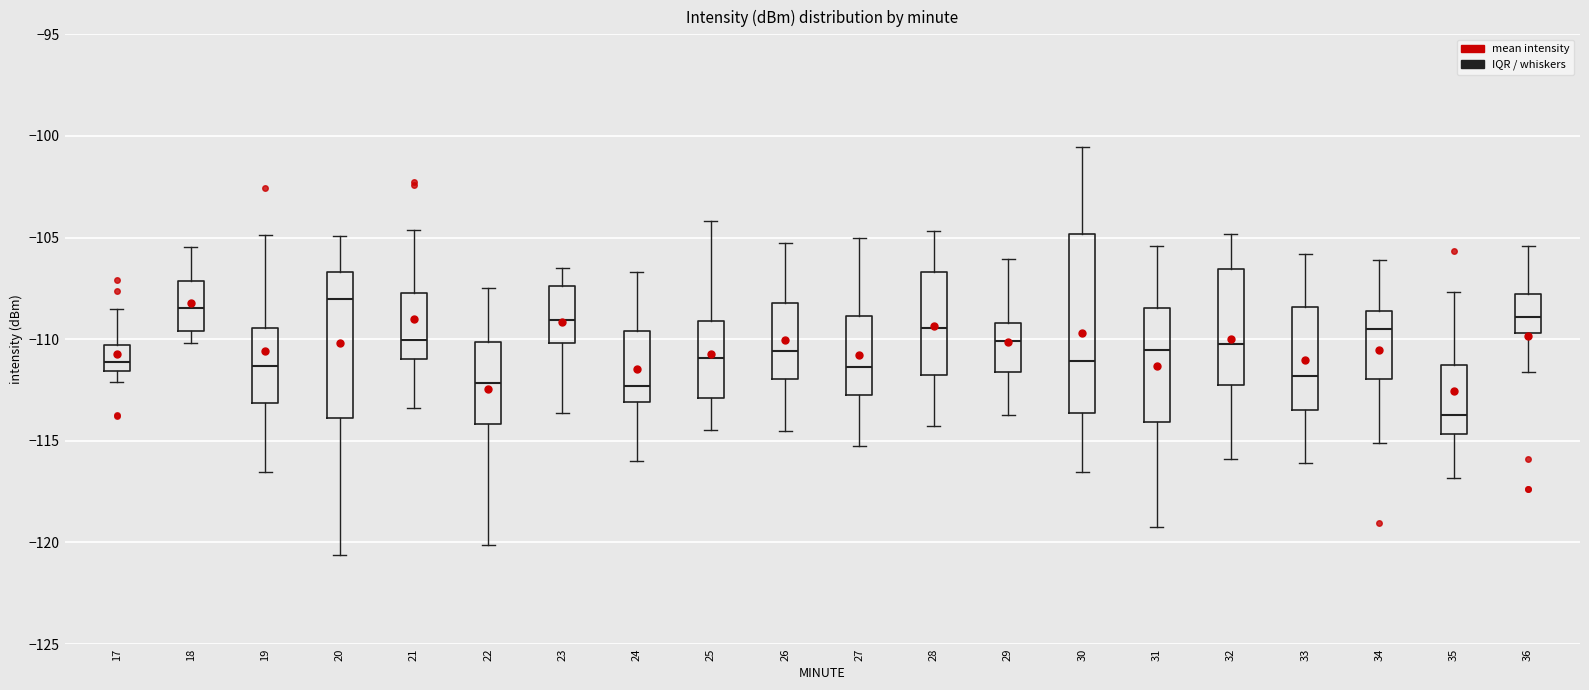

Reading left to right, read every box against the y-axis: the position of its median line, the range the box covers, and the ends of its whiskers. The values are not printed on the chart, so give them approximately, as read against the axis.

17: median -111.0, box -111.5 to -110.5, whiskers -112.0 to -108.5
18: median -108.5, box -109.5 to -107.0, whiskers -110.0 to -105.5
19: median -111.5, box -113.0 to -109.5, whiskers -116.5 to -105.0
20: median -108.0, box -114.0 to -106.5, whiskers -120.5 to -105.0
21: median -110.0, box -111.0 to -107.5, whiskers -113.5 to -104.5
22: median -112.0, box -114.0 to -110.0, whiskers -120.0 to -107.5
23: median -109.0, box -110.0 to -107.5, whiskers -113.5 to -106.5
24: median -112.5, box -113.0 to -109.5, whiskers -116.0 to -106.5
25: median -111.0, box -113.0 to -109.0, whiskers -114.5 to -104.0
26: median -110.5, box -112.0 to -108.0, whiskers -114.5 to -105.5
27: median -111.5, box -113.0 to -109.0, whiskers -115.5 to -105.0
28: median -109.5, box -112.0 to -106.5, whiskers -114.5 to -104.5
29: median -110.0, box -111.5 to -109.0, whiskers -113.5 to -106.0
30: median -111.0, box -113.5 to -105.0, whiskers -116.5 to -100.5
31: median -110.5, box -114.0 to -108.5, whiskers -119.0 to -105.5
32: median -110.5, box -112.5 to -106.5, whiskers -116.0 to -105.0
33: median -112.0, box -113.5 to -108.5, whiskers -116.0 to -106.0
34: median -109.5, box -112.0 to -108.5, whiskers -115.0 to -106.0
35: median -113.5, box -114.5 to -111.0, whiskers -117.0 to -107.5
36: median -109.0, box -109.5 to -108.0, whiskers -111.5 to -105.5